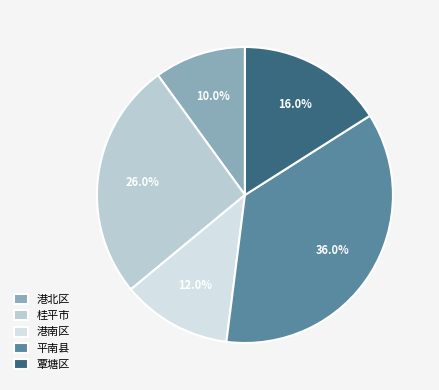

Which category has the biggest portion of the pie?

平南县